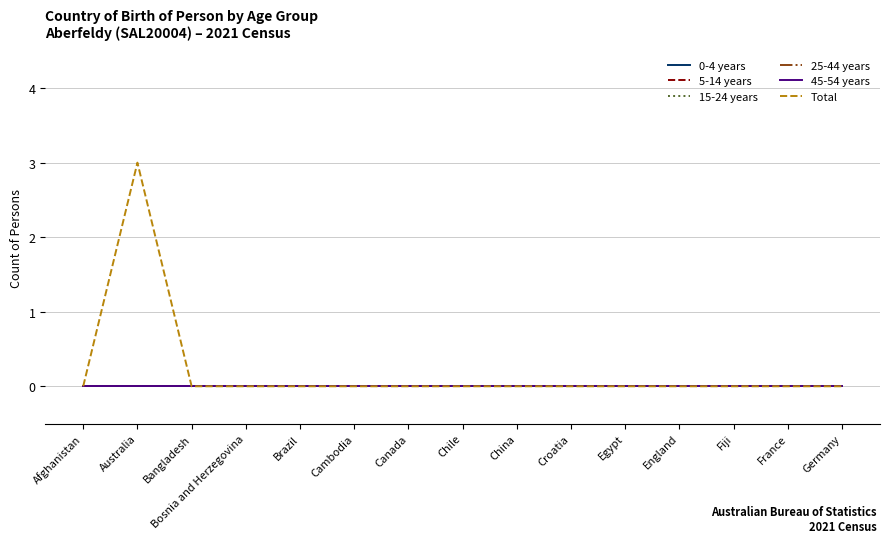

True or false: 0-4 years and 5-14 years intersect in this chart.

False